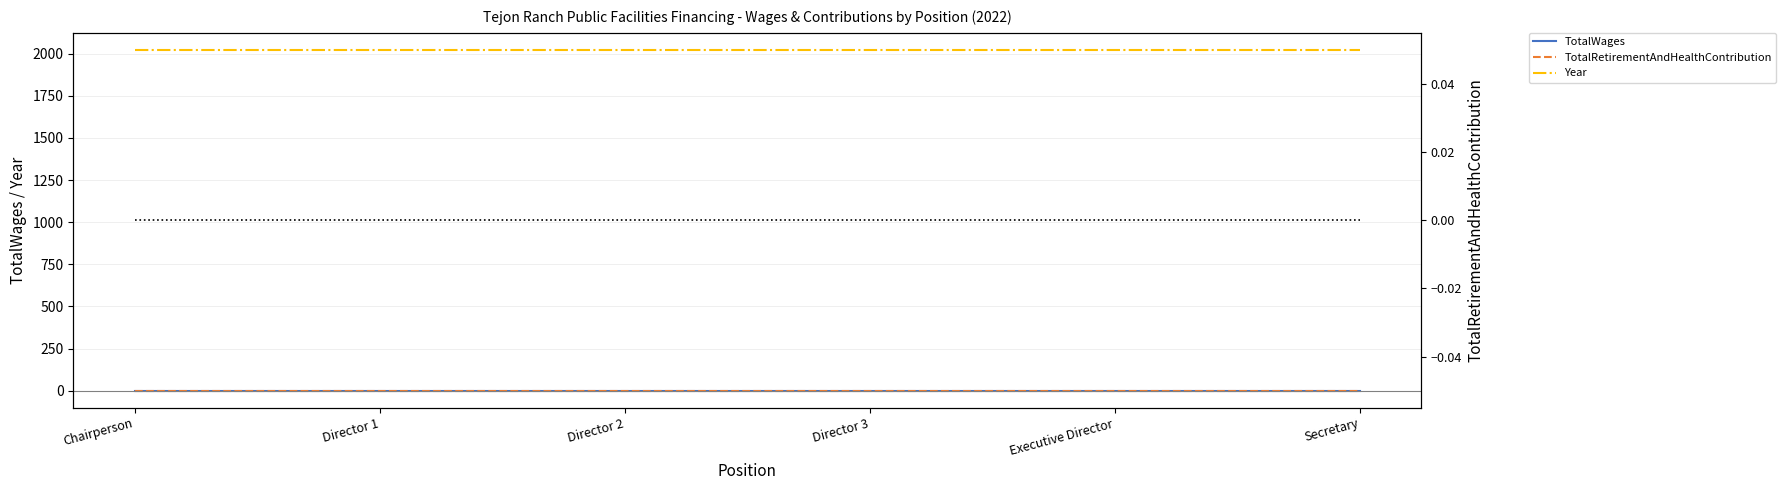

What is the label of the 1st point from the left?

Chairperson